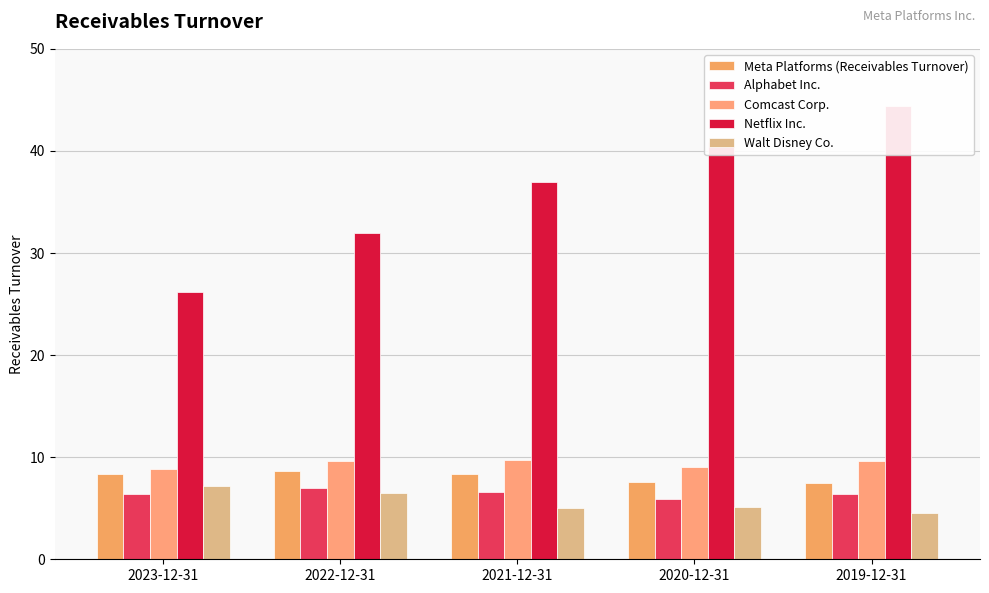

Is the value of Walt Disney Co. at 2021-12-31 greater than the value of Meta Platforms (Receivables Turnover) at 2019-12-31?

No